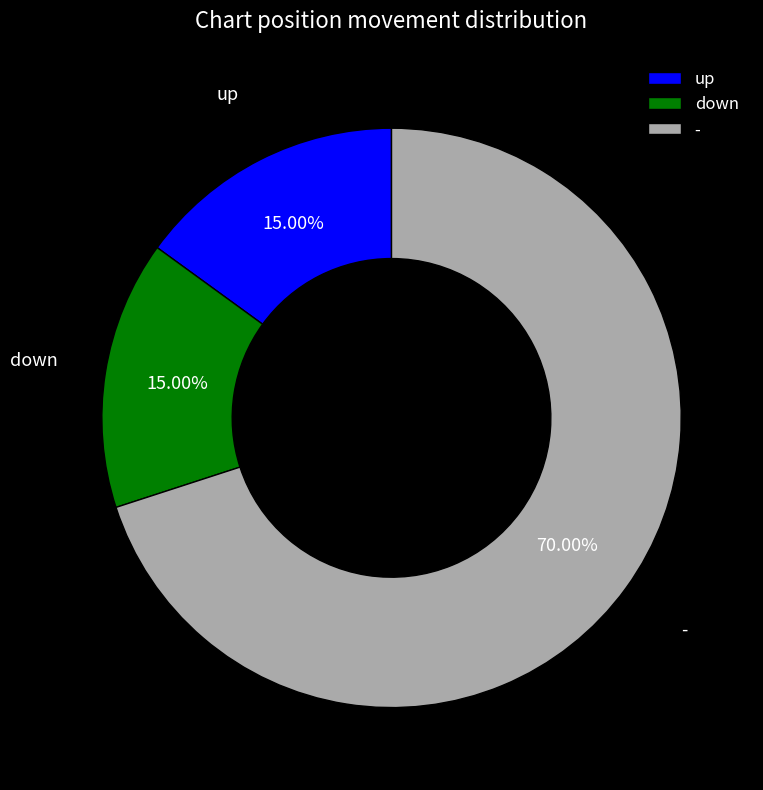

What is the largest slice in the pie chart?

-